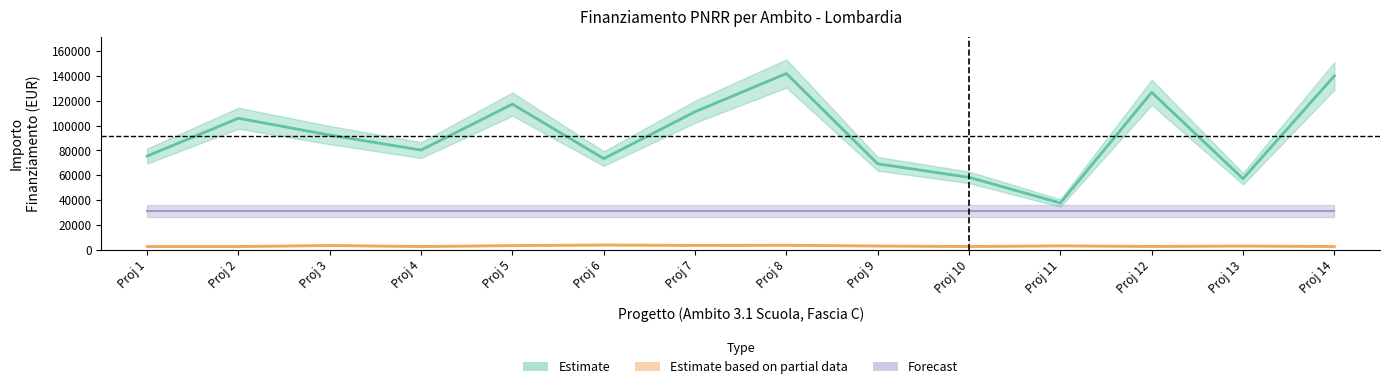

What is the value of the Estimate point at the 10th from the left?

58273.5